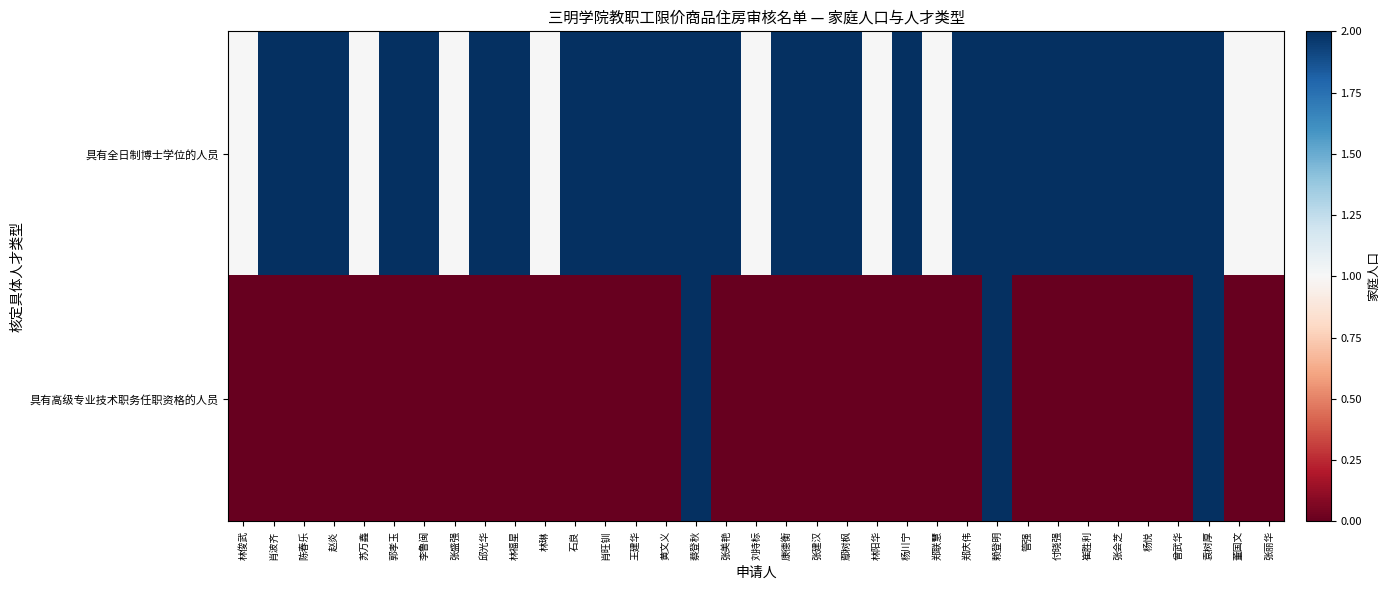

Which series has the largest total across all categories?

具有全日制博士学位的人员